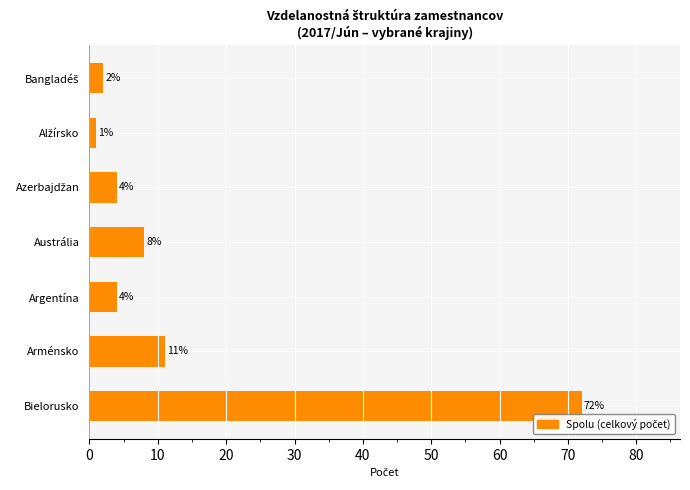

The value at Austrália is 8. True or false?

True